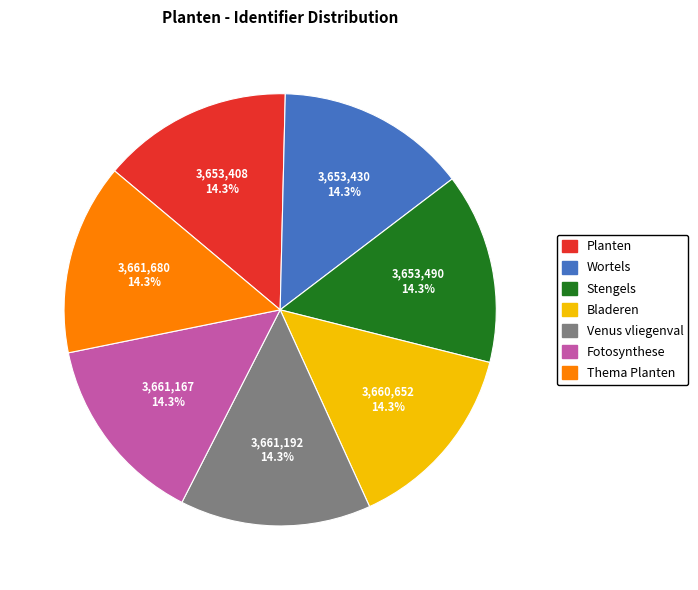

Is there any slice that represents more than half of the pie?

No